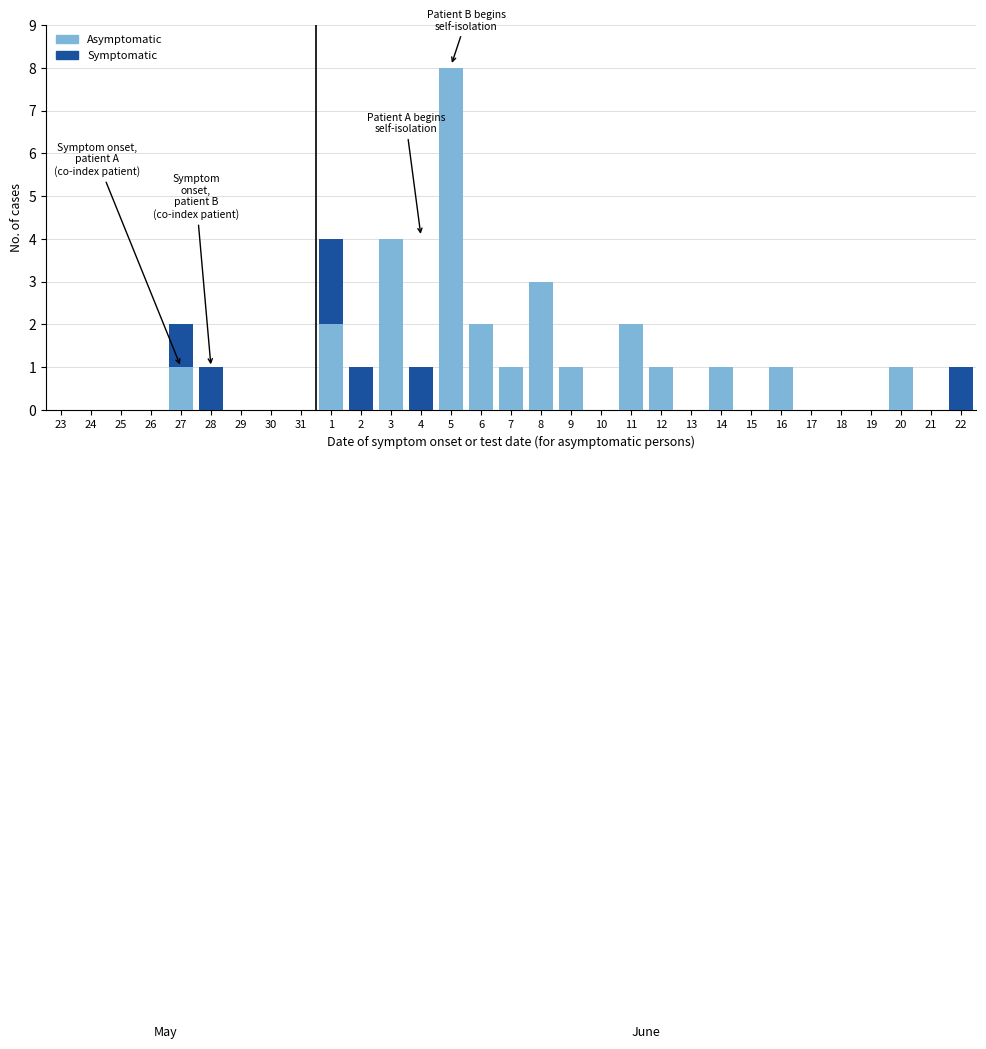

The value of Asymptomatic at 10 is 4. True or false?

False